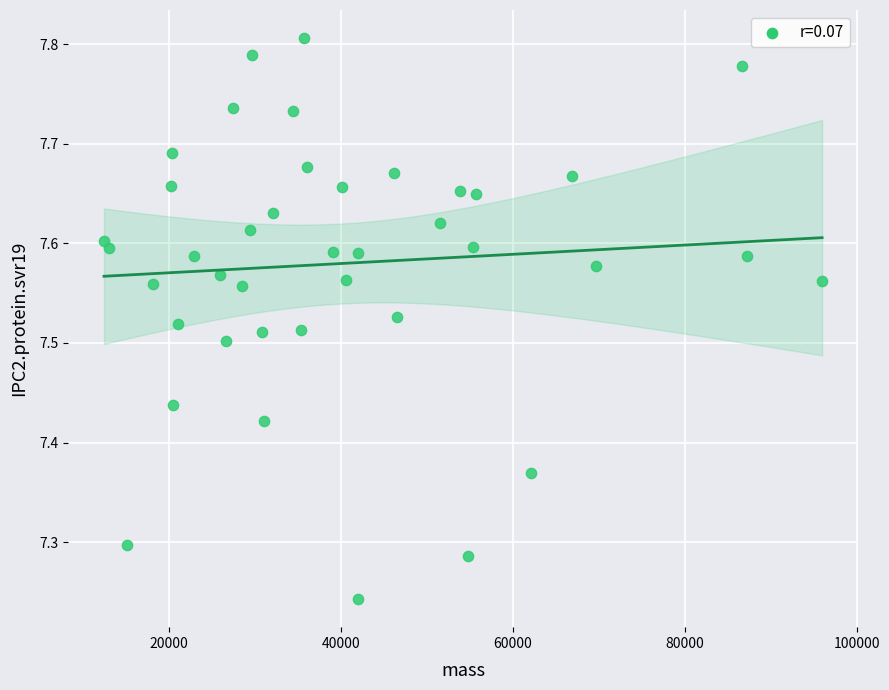

What is the range of X values (max minus min)?

83557.7